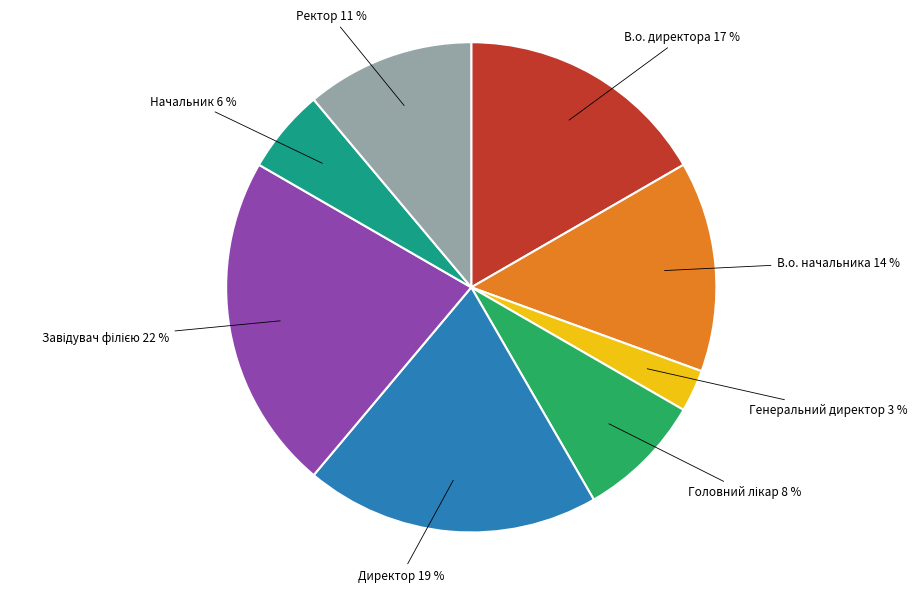

Does В.о. директора account for over 50% of the chart?

No